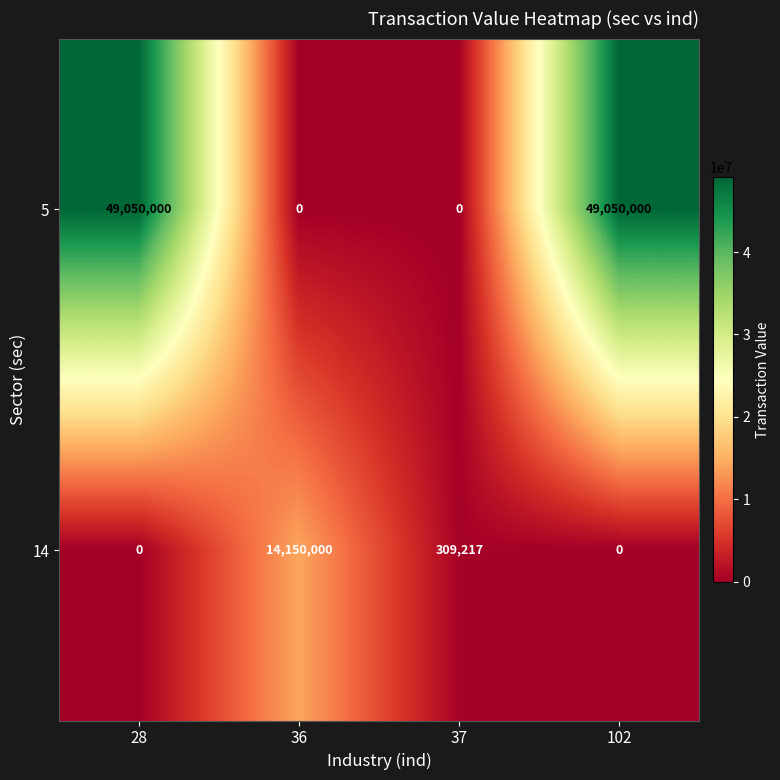

How many values in the 5 series are below 49050000?

2